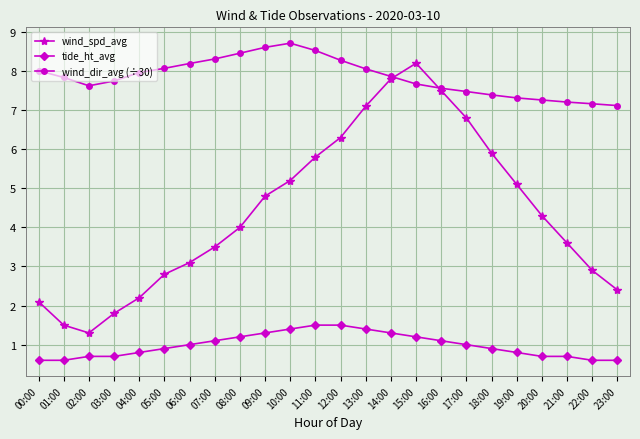

What is the spread (max minus min) of values at 10:00?

7.3